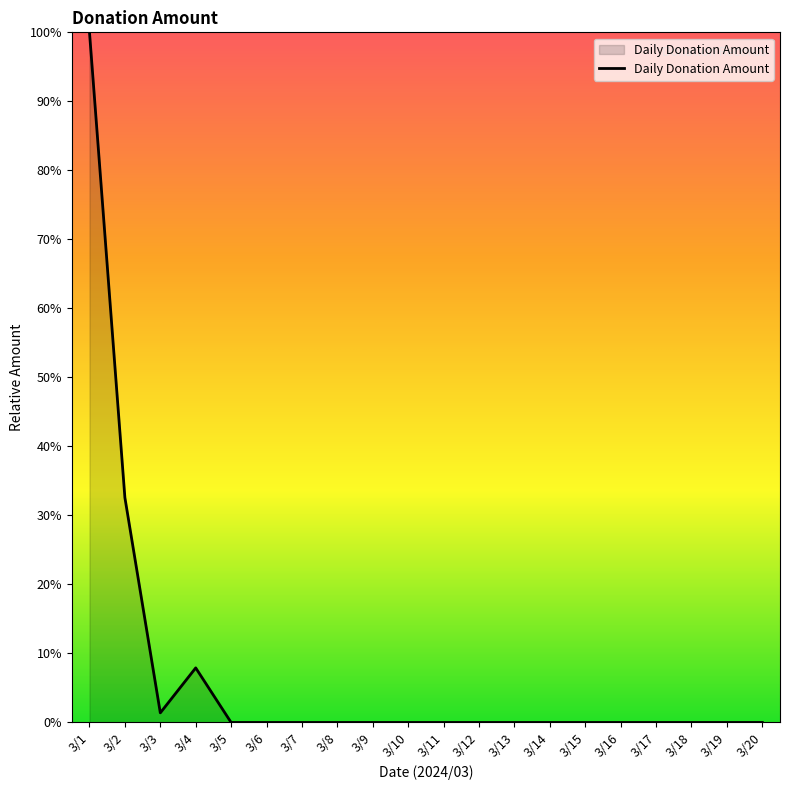

Reading left to right, extract all data points from this chart.

3/1=100.0	3/2=32.6	3/3=1.4	3/4=7.9	3/5=0.0	3/6=0.0	3/7=0.0	3/8=0.0	3/9=0.0	3/10=0.0	3/11=0.0	3/12=0.0	3/13=0.0	3/14=0.0	3/15=0.0	3/16=0.0	3/17=0.0	3/18=0.0	3/19=0.0	3/20=0.0